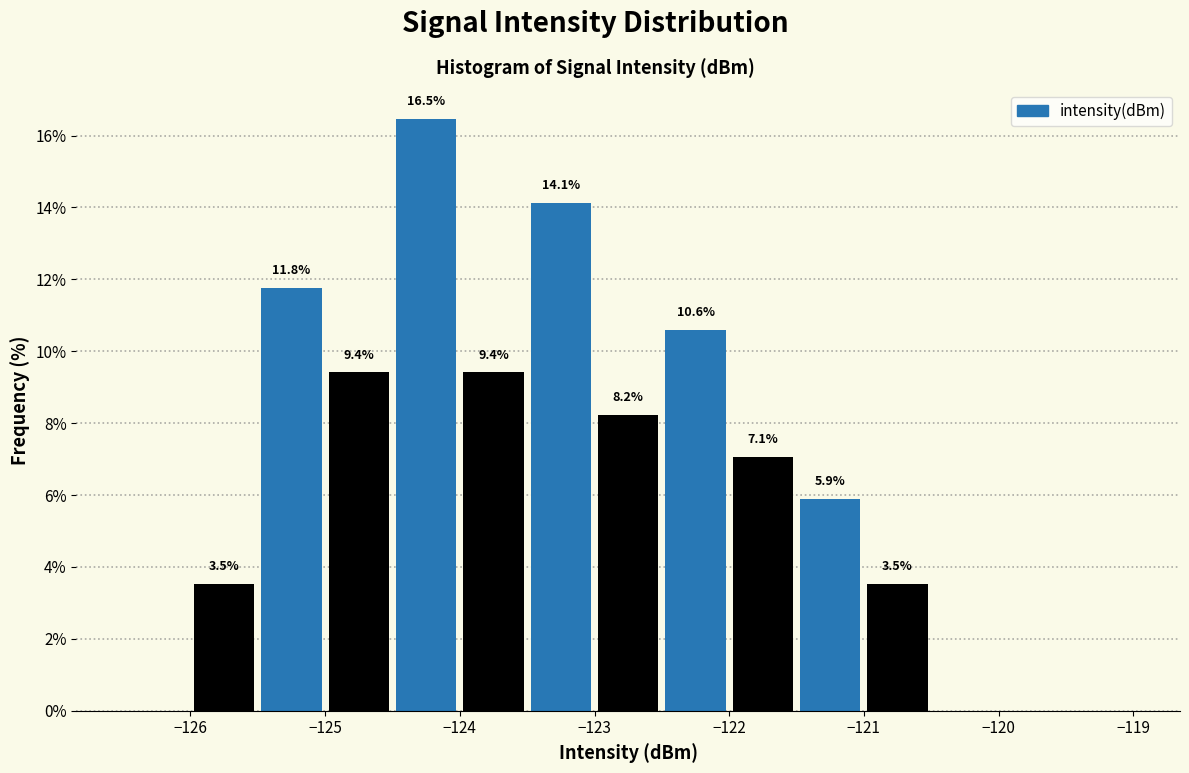

Over which range of the x-axis is the bar tallest?

-124.5 to -124.0